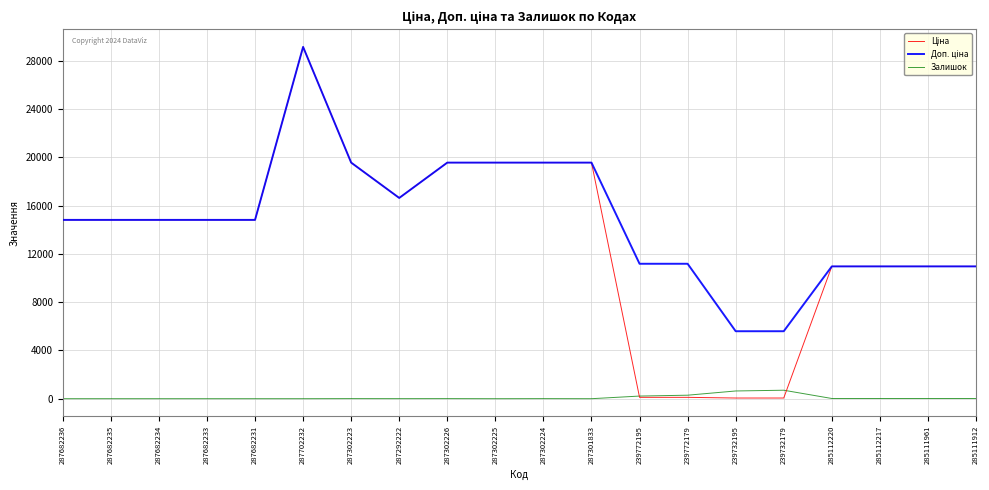

What is the total value across all series at 287682234?

29635.2